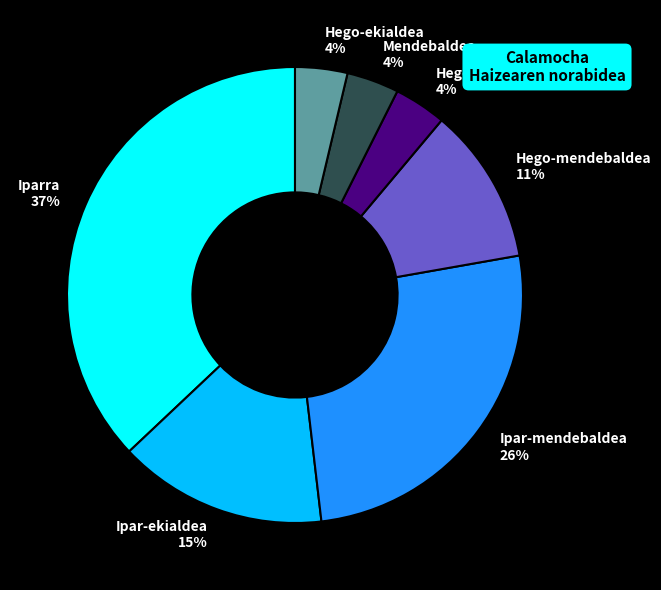

What percentage is the Iparra slice, to the nearest percent?

37%